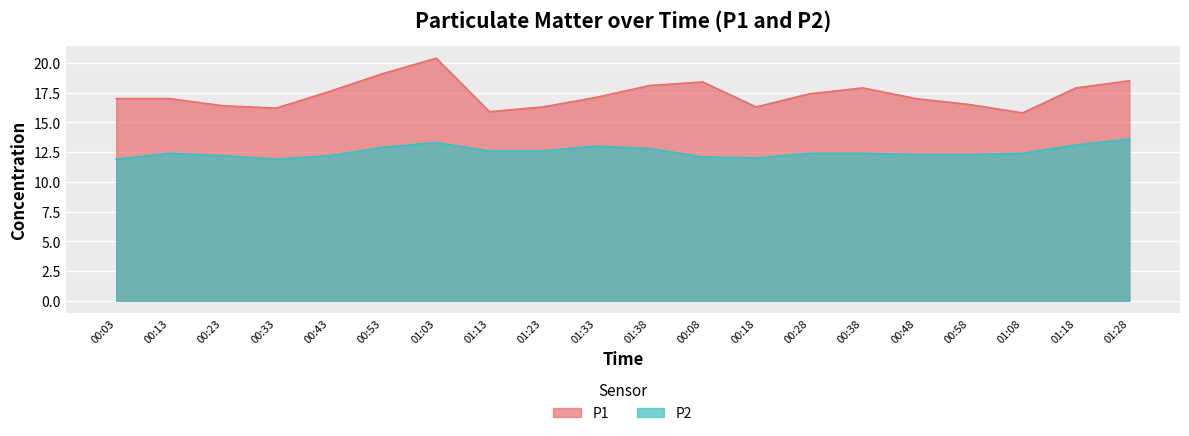

Is it true that P1 equals 12.5 at 01:38?

False